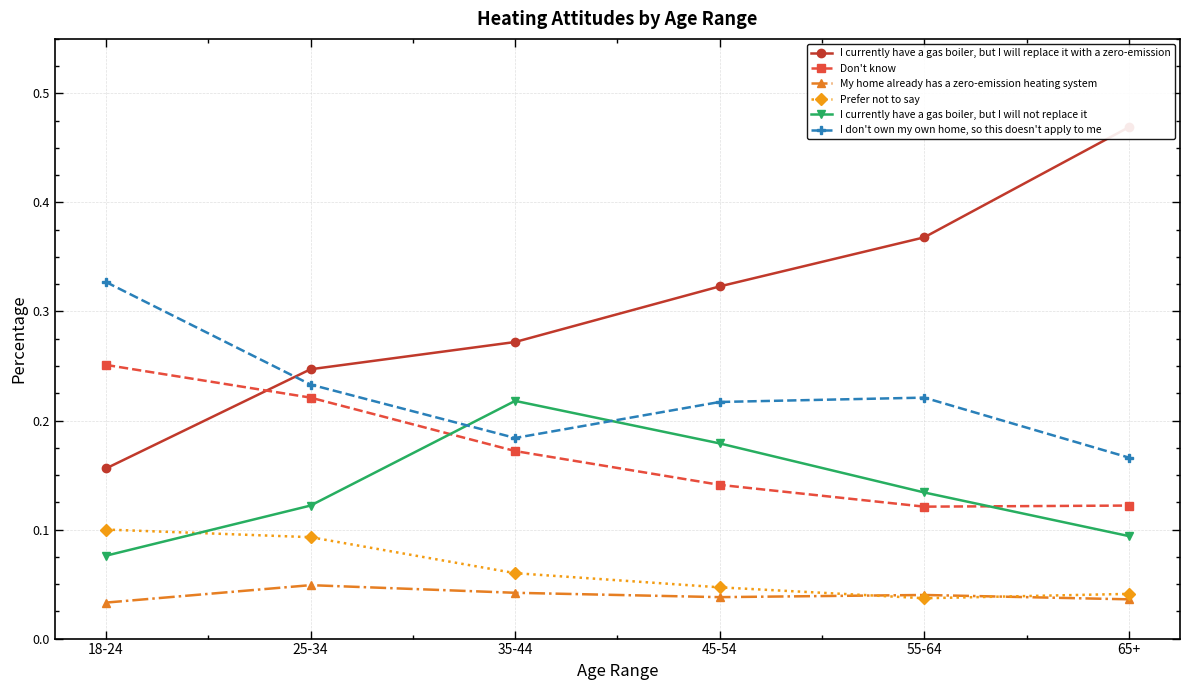

Where is the first local maximum for My home already has a zero-emission heating system?

25-34